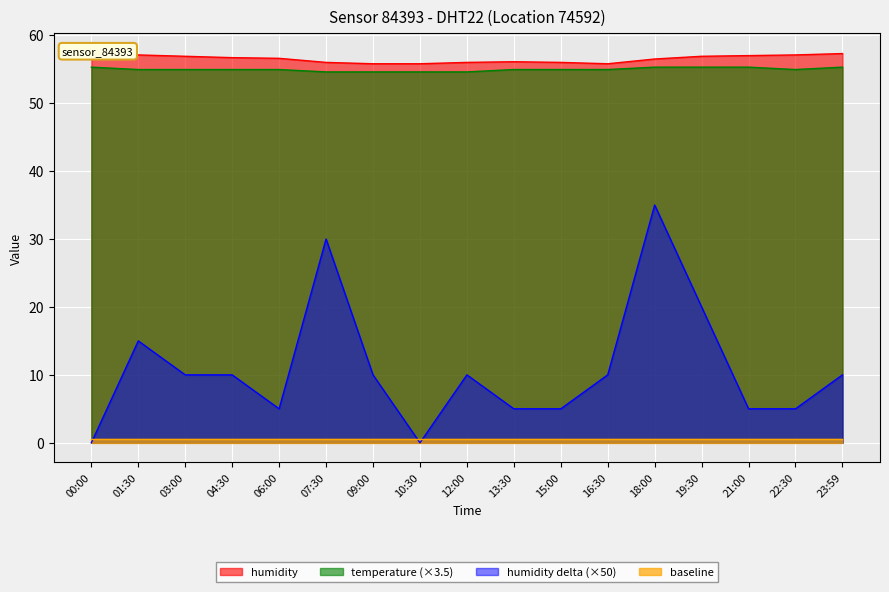

What is the approximate value of temperature at 04:30?

54.9